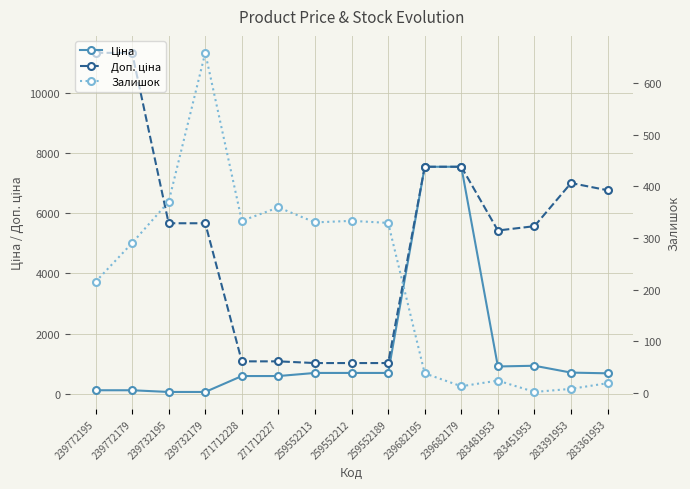

In Ціна, how many points are higher than both neighbors (excluding endpoints)?

1